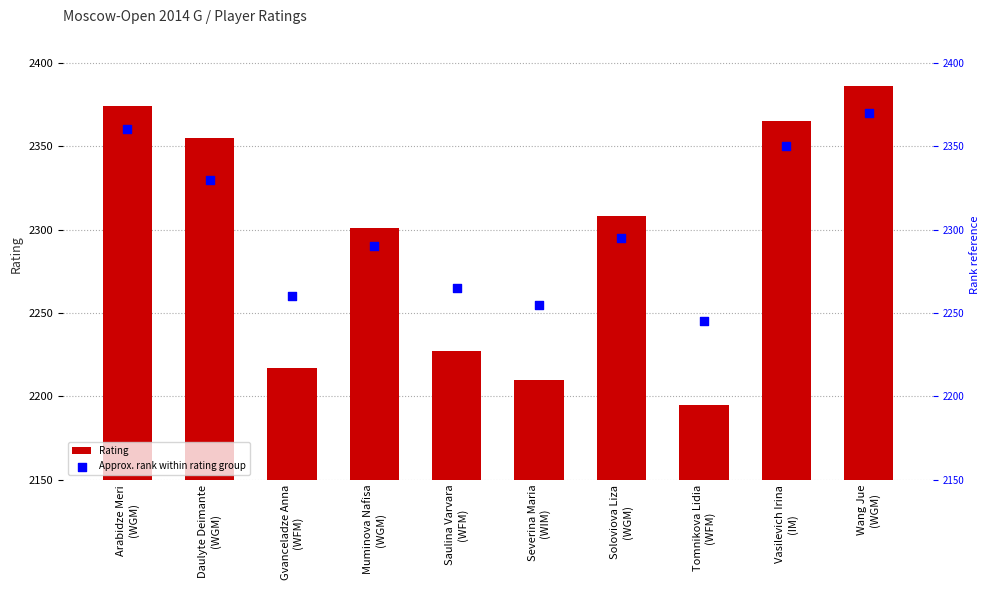

Which series contains the lowest Y value?

Rating